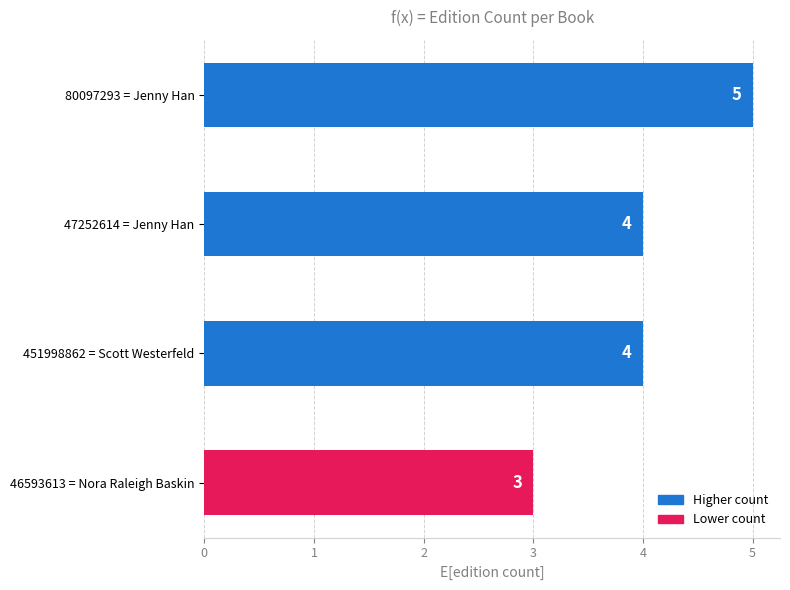

True or false: the data shows 4 at 451998862 = Scott Westerfeld.

True